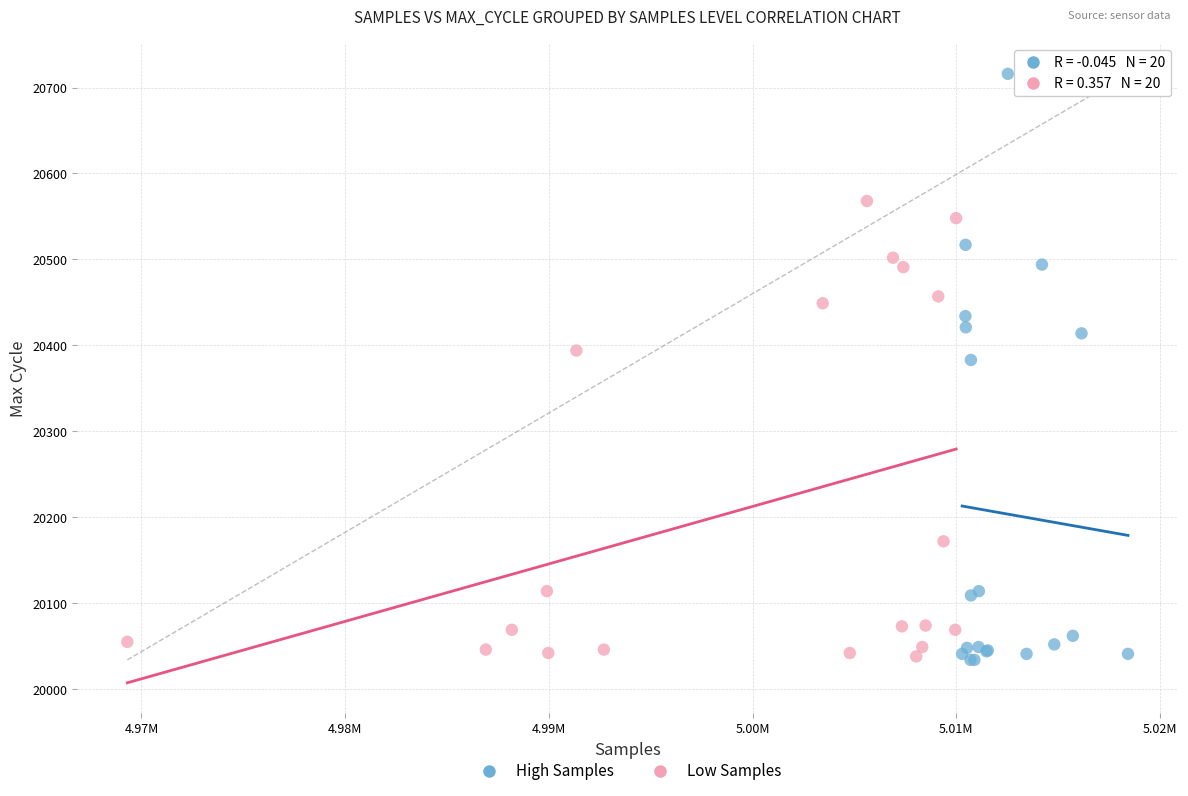

Which series contains the highest Y value?

High Samples